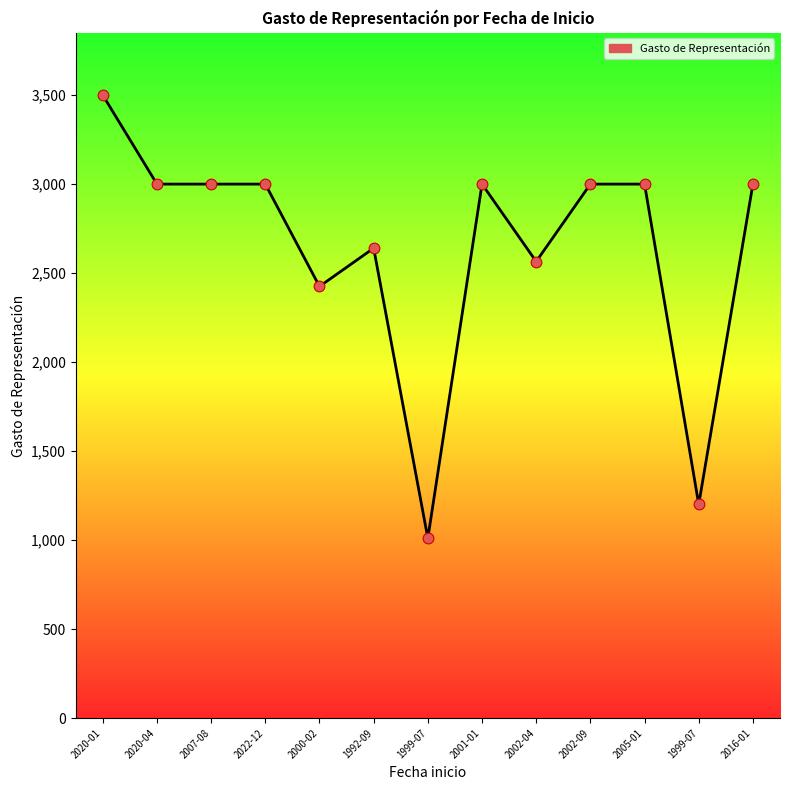

Which has a higher value, 2000-02 or 2001-01?

2001-01